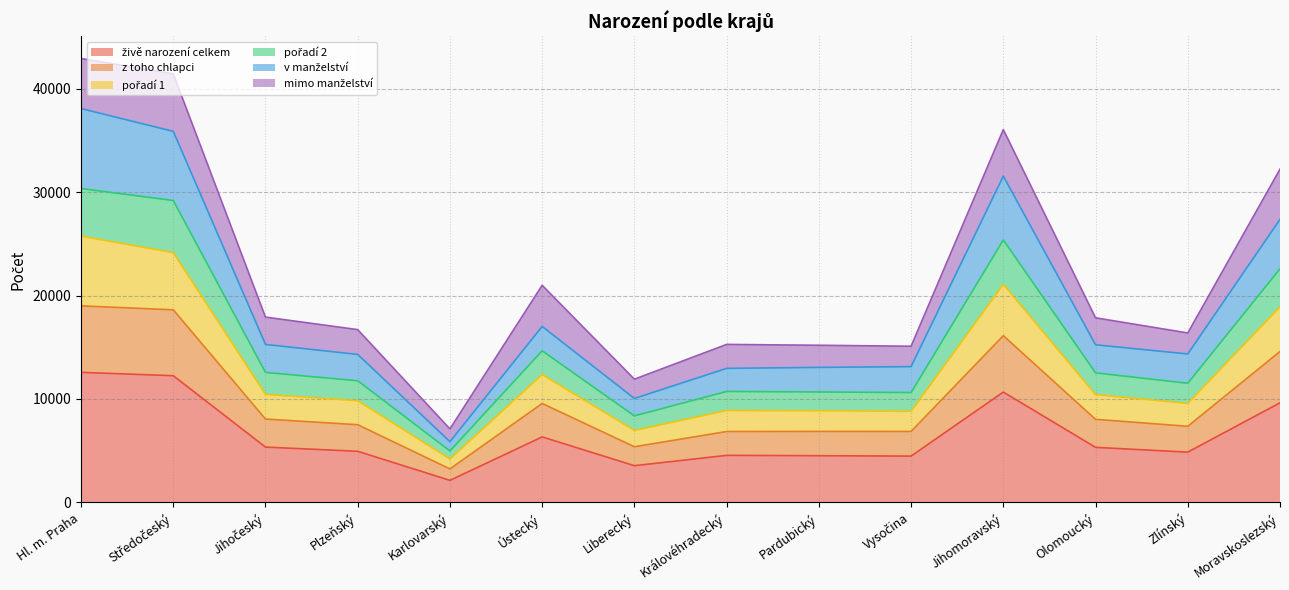

List the labels in order of pořadí 2 value, smallest first.

Karlovarský, Liberecký, Vysočina, Pardubický, Královéhradecký, Zlínský, Plzeňský, Olomoucký, Jihočeský, Ústecký, Moravskoslezský, Jihomoravský, Středočeský, Hl. m. Praha